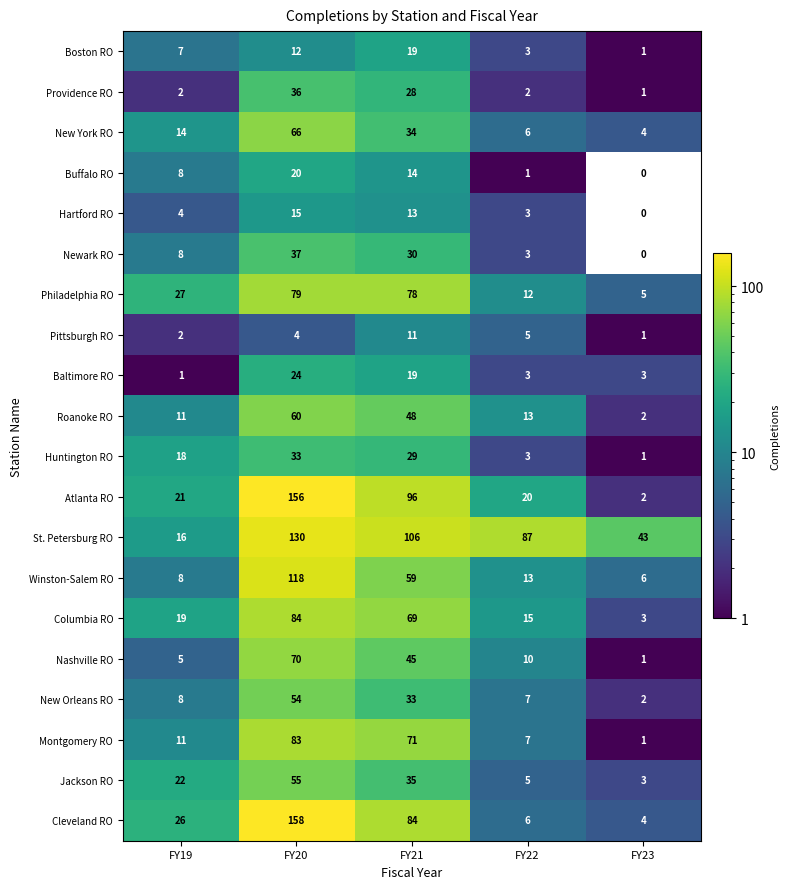

What is the difference between the highest and lowest values at FY22?

86